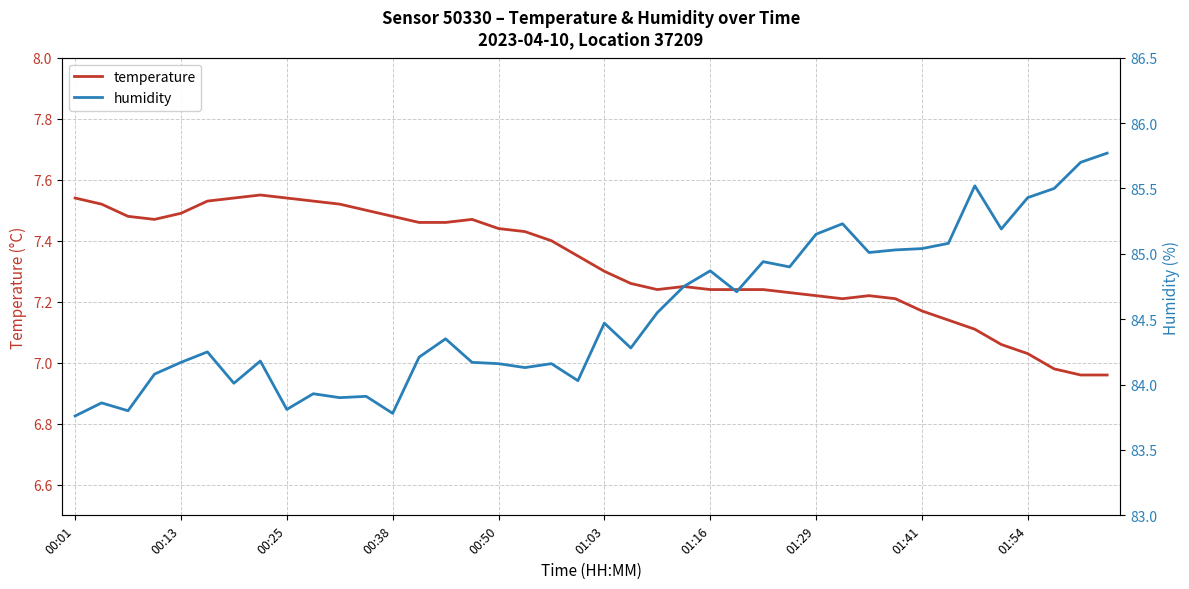

How many series are shown in this chart?

2